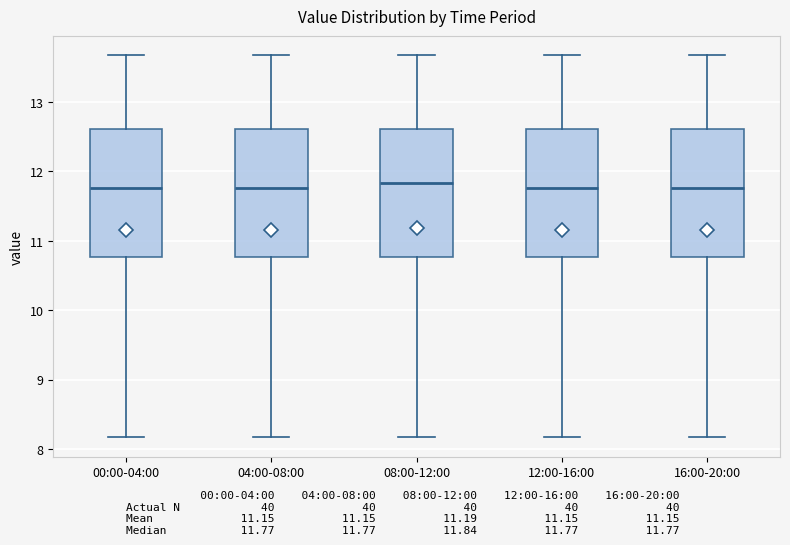

Reading left to right, read every box against the y-axis: the position of its median line, the range the box covers, and the ends of its whiskers. The values are not printed on the chart, so give them approximately, as read against the axis.

00:00-04:00: median 11.8, box 10.8 to 12.6, whiskers 8.2 to 13.7
04:00-08:00: median 11.8, box 10.8 to 12.6, whiskers 8.2 to 13.7
08:00-12:00: median 11.8, box 10.8 to 12.6, whiskers 8.2 to 13.7
12:00-16:00: median 11.8, box 10.8 to 12.6, whiskers 8.2 to 13.7
16:00-20:00: median 11.8, box 10.8 to 12.6, whiskers 8.2 to 13.7